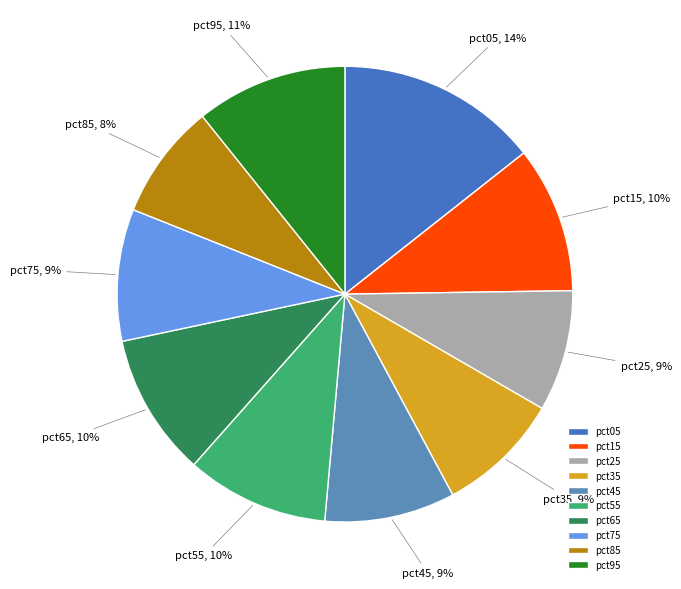

How many slices are in this pie chart?

10